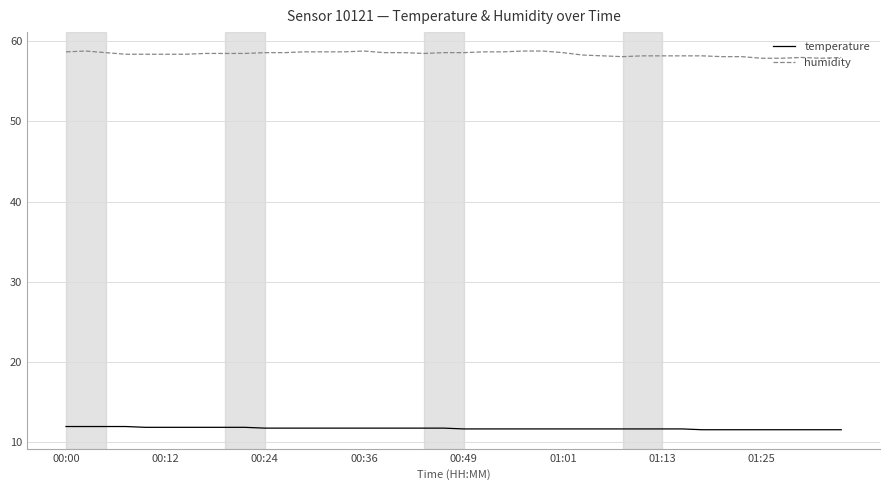

What is the greatest value displayed?

58.8